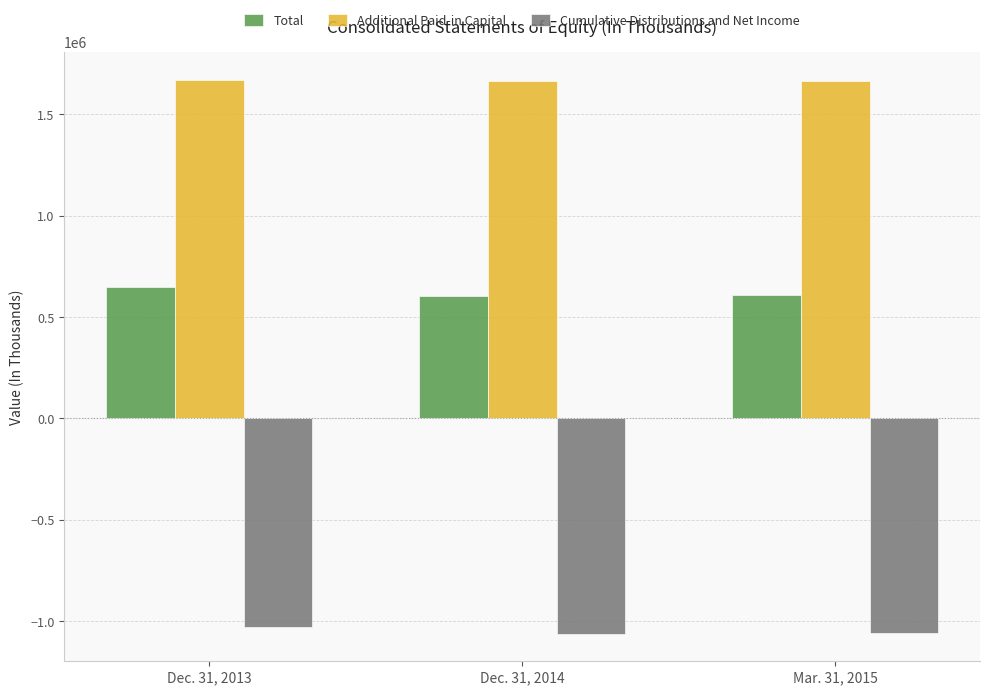

How many bars are there in each group?

3